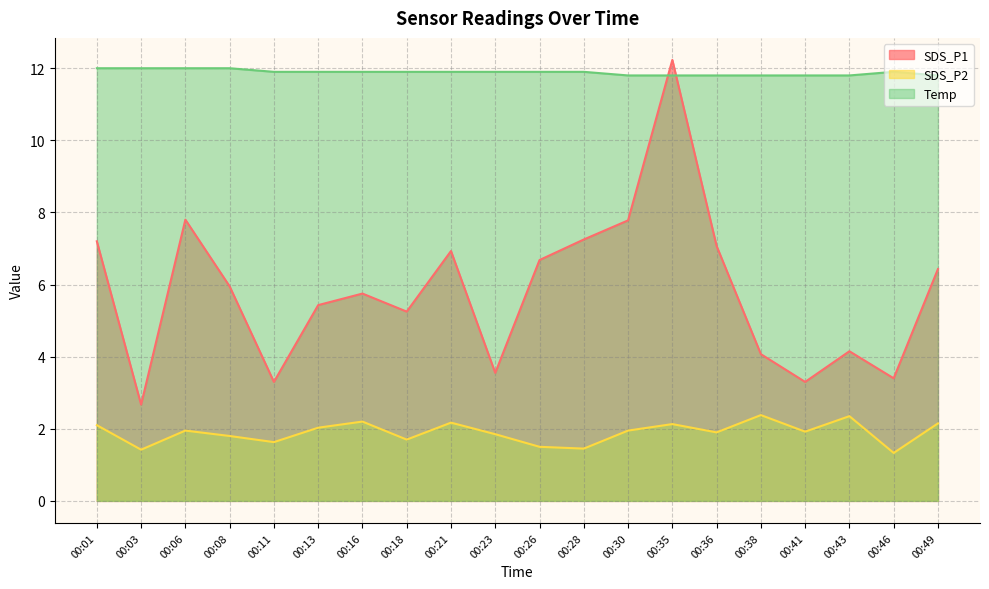

How many interior local valleys does the SDS_P1 series have?

6